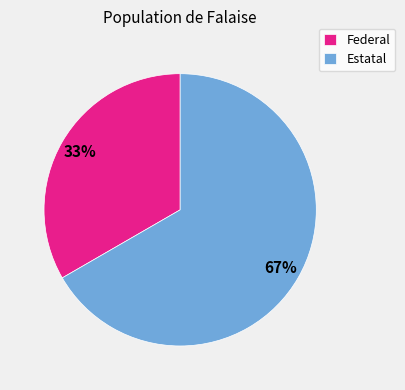

Which category accounts for the majority?

Estatal